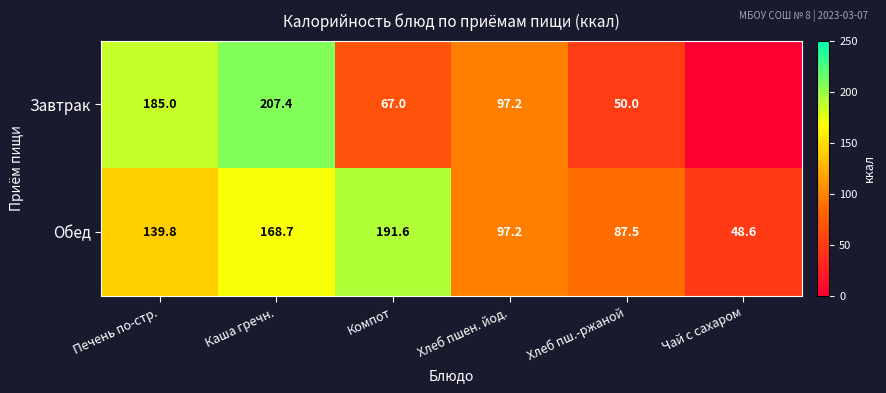

What is the sum of the Завтрак values at Хлеб пшен. йод. and Компот?

164.2